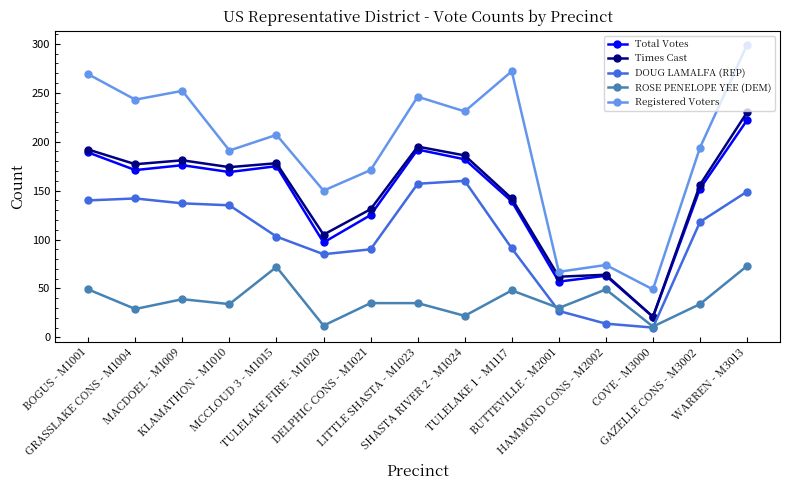

What are all the series names shown in the legend?

Total Votes, Times Cast, DOUG LAMALFA (REP), ROSE PENELOPE YEE (DEM), Registered Voters